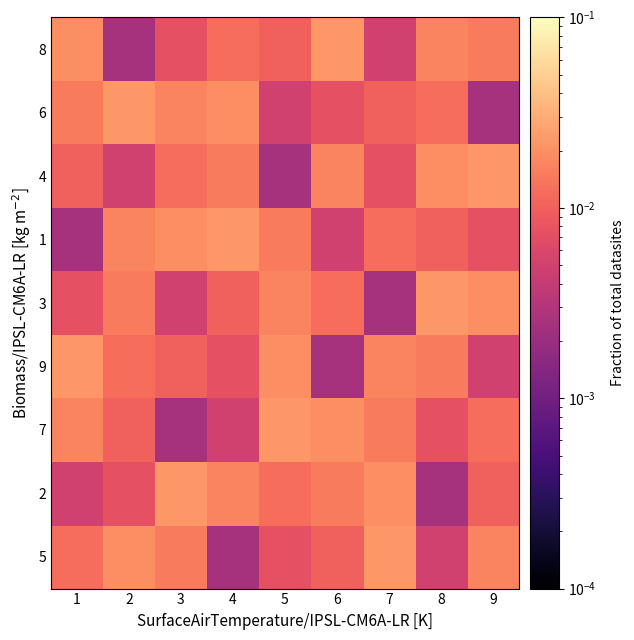

At which category is the sum across all series the highest?

1